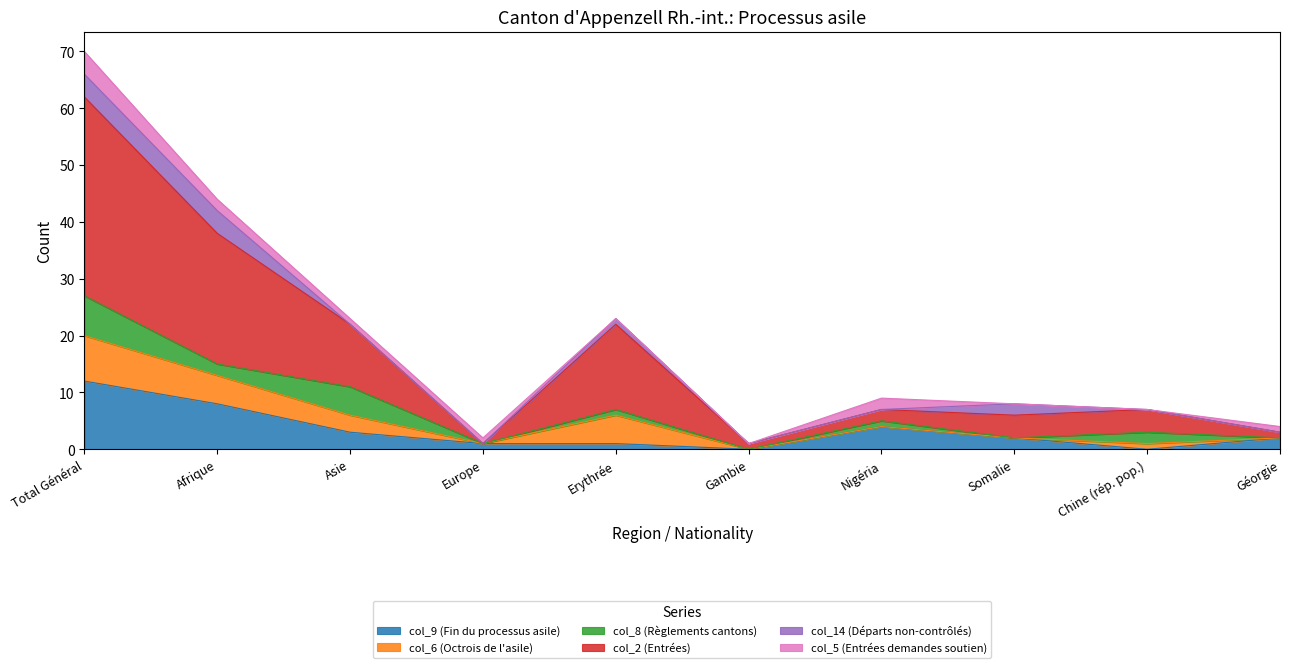

True or false: col_9 (Fin du processus asile) has more than 1 points higher than both neighbors.

False